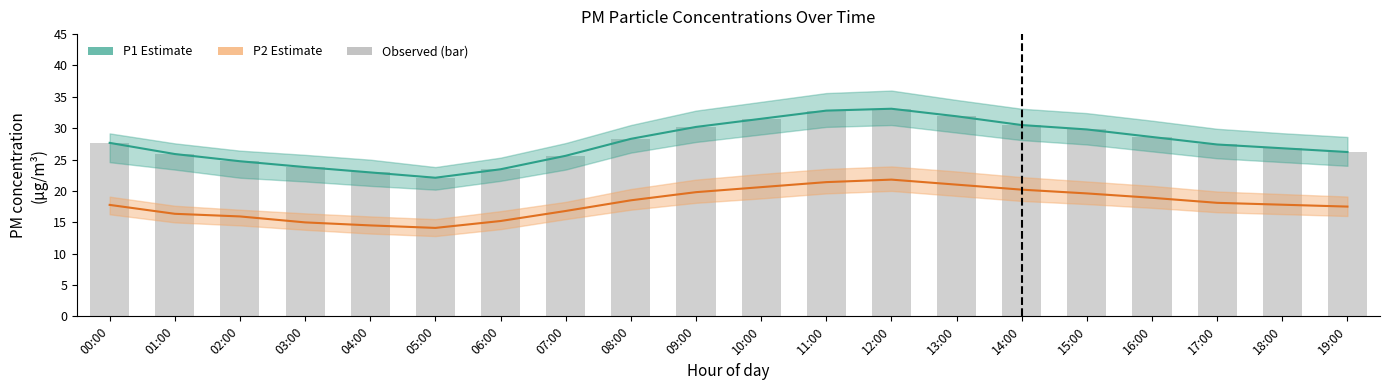

Reading right to left, list all the values displayed in this chart.

P1 mean: 19:00=26.2	18:00=26.8	17:00=27.4	16:00=28.6	15:00=29.8	14:00=30.5	13:00=31.9	12:00=33.1	11:00=32.8	10:00=31.5	09:00=30.2	08:00=28.3	07:00=25.6	06:00=23.4	05:00=22.1	04:00=22.9	03:00=23.8	02:00=24.7	01:00=25.9	00:00=27.7
P2 mean: 19:00=17.5	18:00=17.8	17:00=18.1	16:00=18.9	15:00=19.6	14:00=20.2	13:00=21.0	12:00=21.8	11:00=21.4	10:00=20.6	09:00=19.8	08:00=18.5	07:00=16.8	06:00=15.2	05:00=14.1	04:00=14.5	03:00=15.0	02:00=15.9	01:00=16.4	00:00=17.8
Observed (P1): 19:00=26.2	18:00=26.8	17:00=27.4	16:00=28.6	15:00=29.8	14:00=30.5	13:00=31.9	12:00=33.1	11:00=32.8	10:00=31.5	09:00=30.2	08:00=28.3	07:00=25.6	06:00=23.4	05:00=22.1	04:00=22.9	03:00=23.8	02:00=24.7	01:00=25.9	00:00=27.7